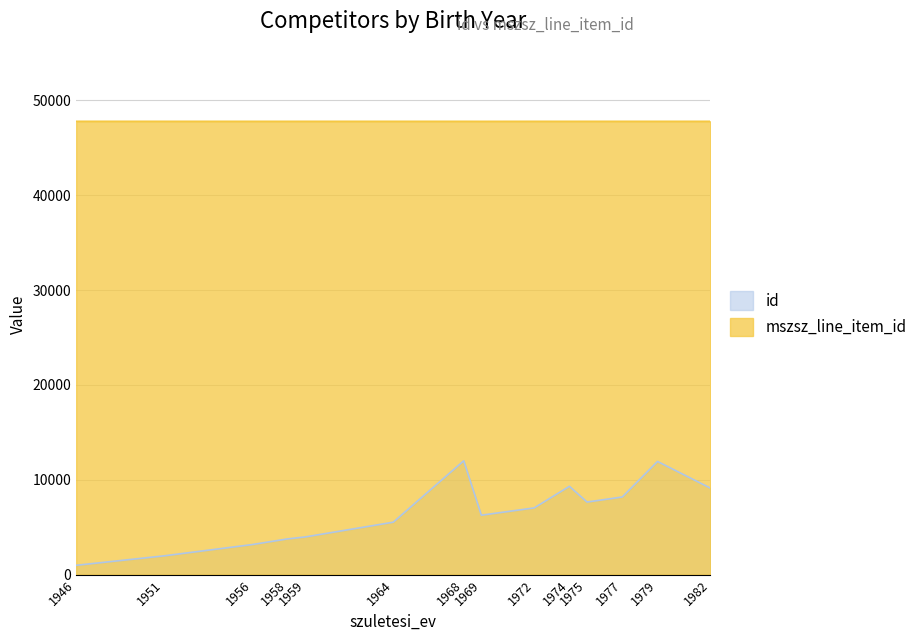

What are all the series names shown in the legend?

id, mszsz_line_item_id